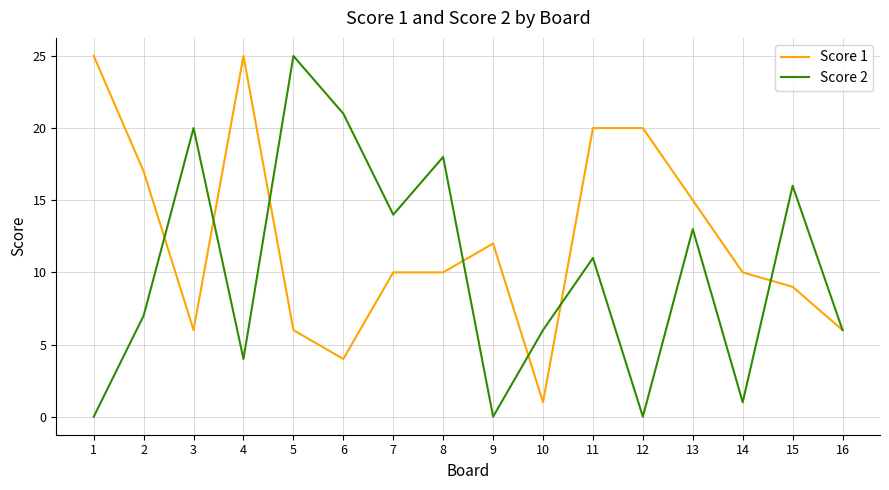

Rank the series at 14 from highest to lowest value.

Score 1, Score 2